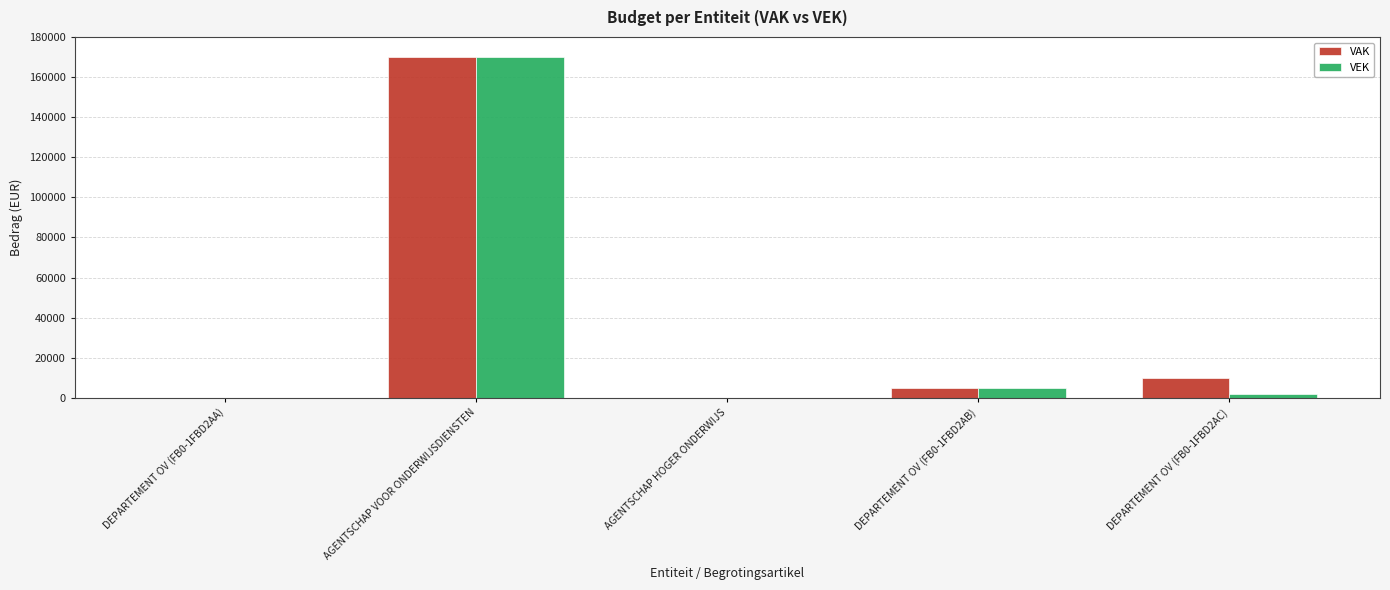

The value of VAK at DEPARTEMENT OV (FB0-1FBD2AC) is 10000. True or false?

True